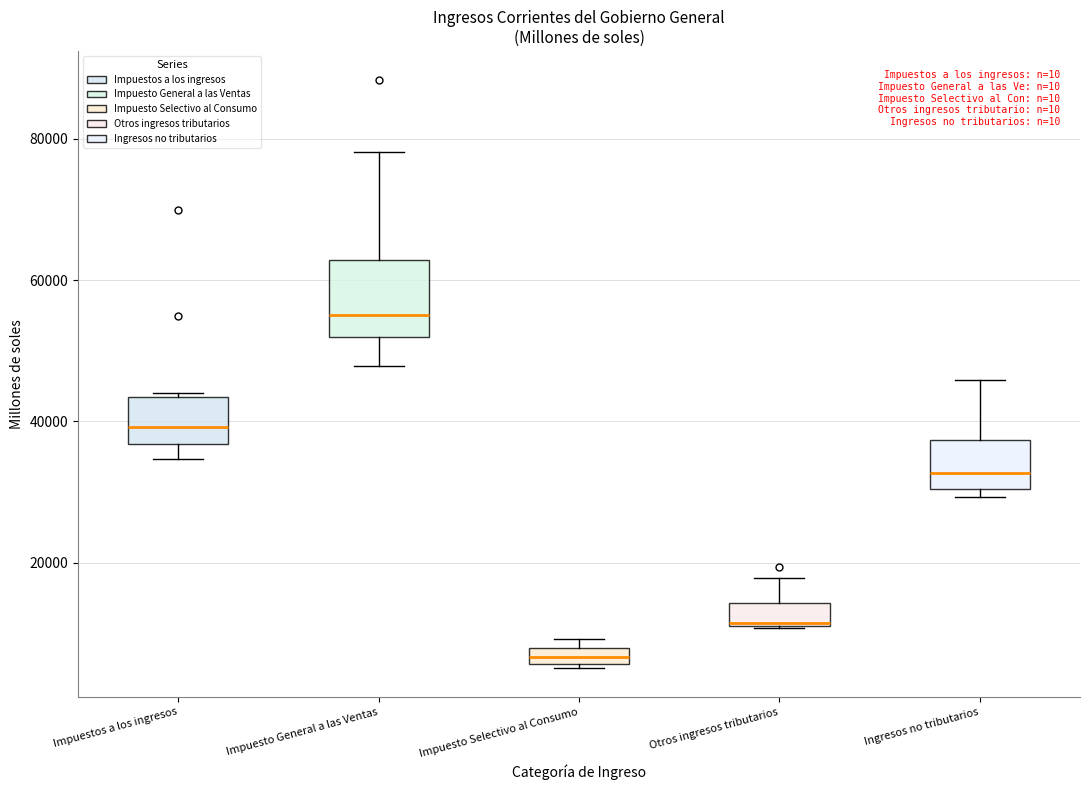

Where does the lower whisker of the box for Impuesto General a las Ventas end on the y-axis? The values are not printed on the chart, so give them approximately, as read against the axis.

48000